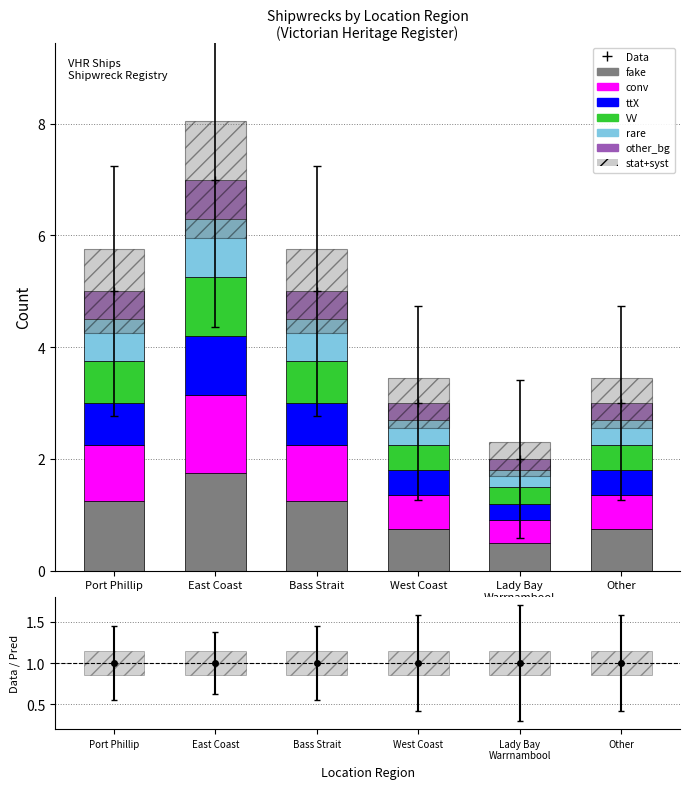

Rank the series by their maximum value, from highest to lowest.

fake, conv, ttX, VV, rare, other_bg